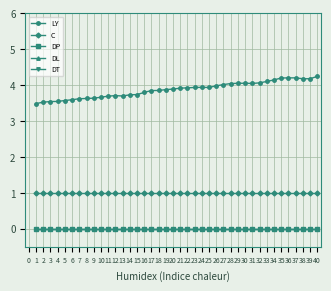

List the labels in order of LY value, smallest first.

1, 2, 3, 4, 5, 6, 7, 8, 9, 10, 11, 13, 12, 14, 15, 16, 17, 18, 19, 20, 21, 22, 23, 25, 24, 26, 27, 28, 31, 29, 30, 32, 33, 34, 38, 39, 35, 36, 37, 40